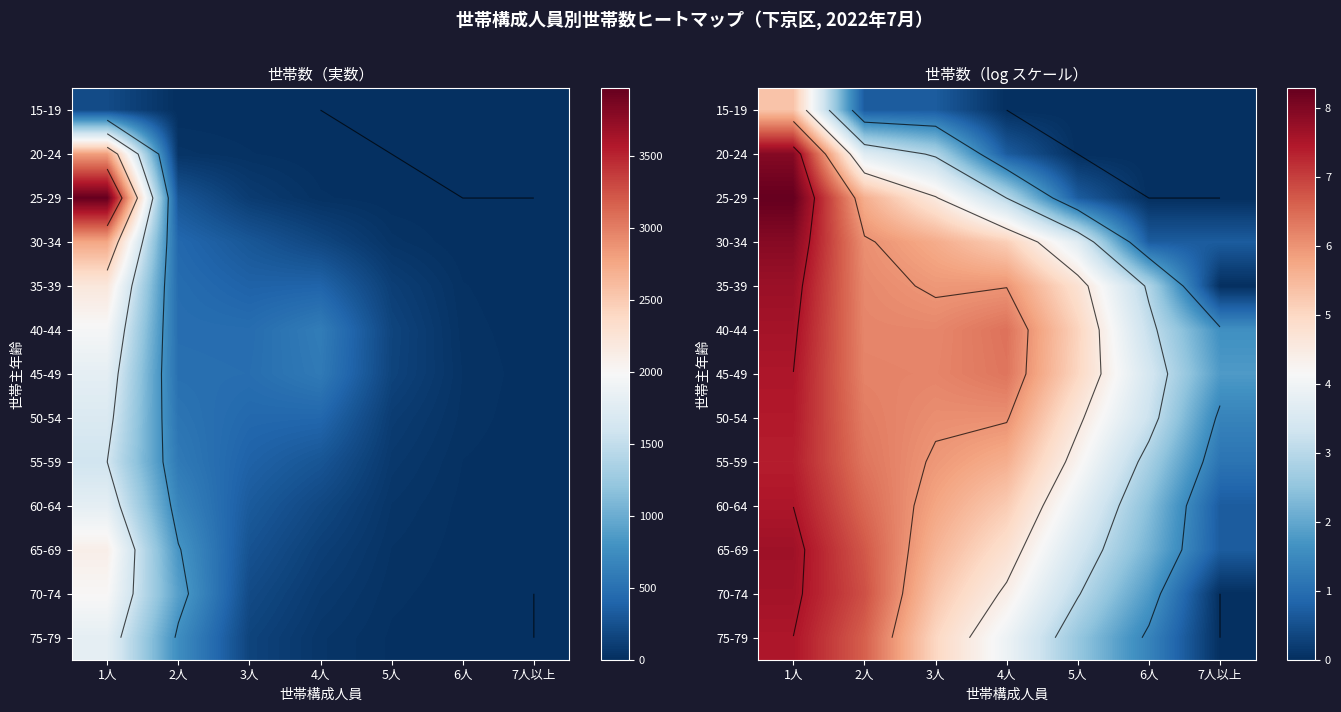

The 50-54 series shows 6.0 at 4人. True or false?

True